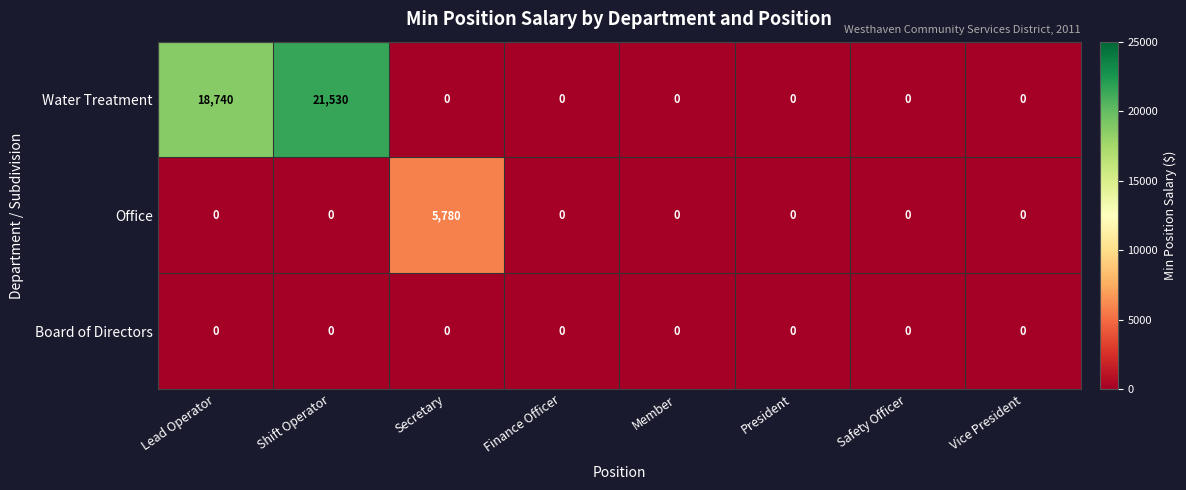

At which label does Water Treatment reach its peak?

Shift Operator